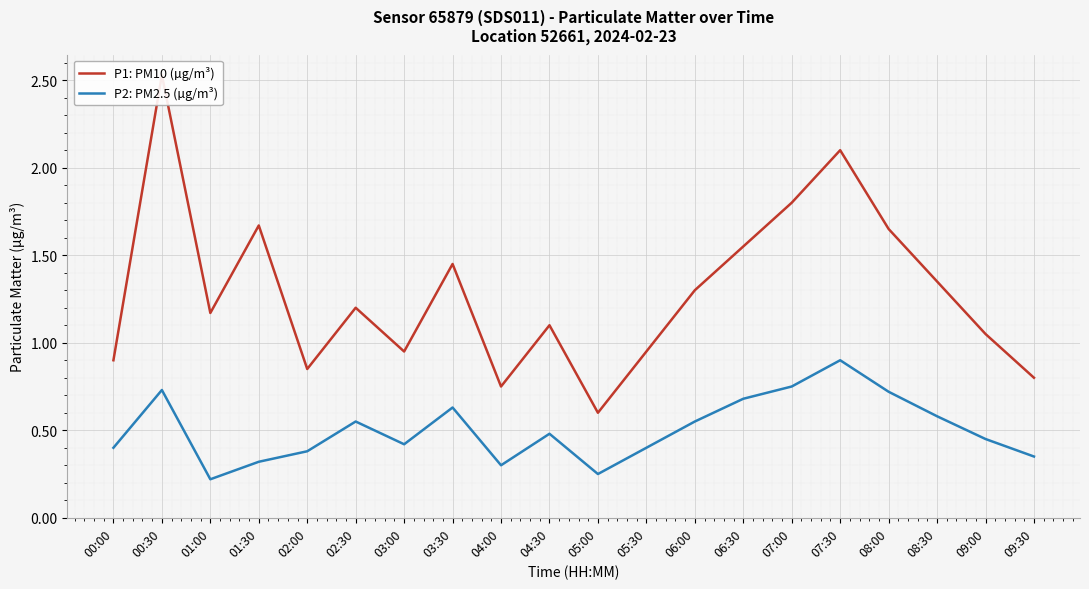

What is the minimum value for P1: PM10 (µg/m³)?

0.6